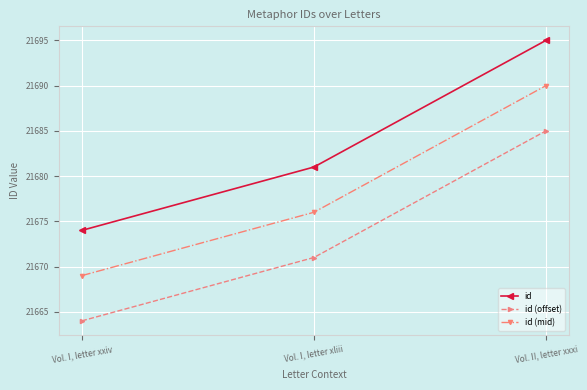

Rank the series by their average value, from highest to lowest.

id, id (mid), id (offset)